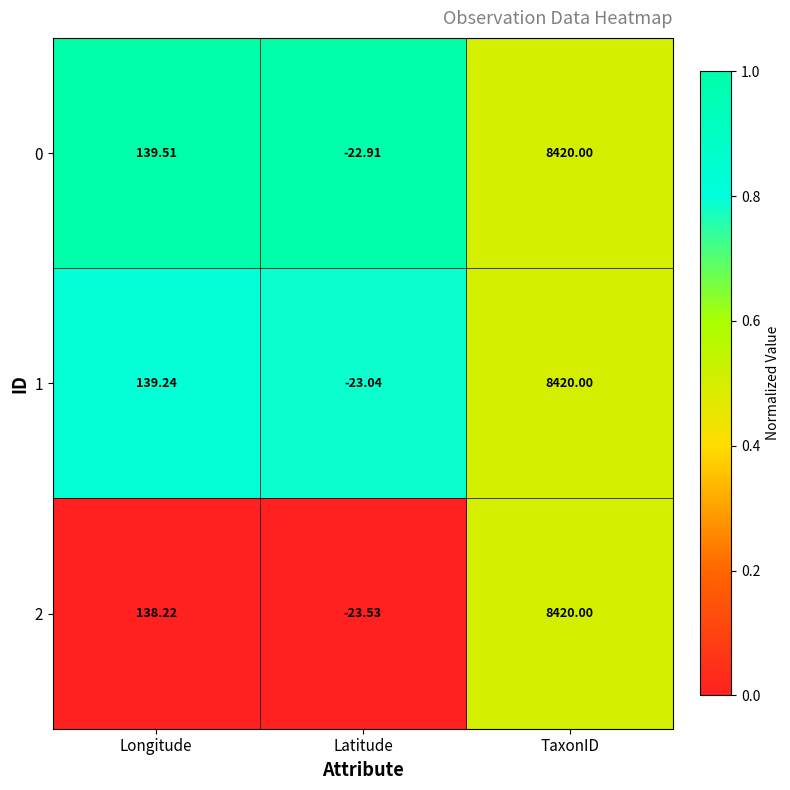

At which label is 0 closest to 4198?

Longitude